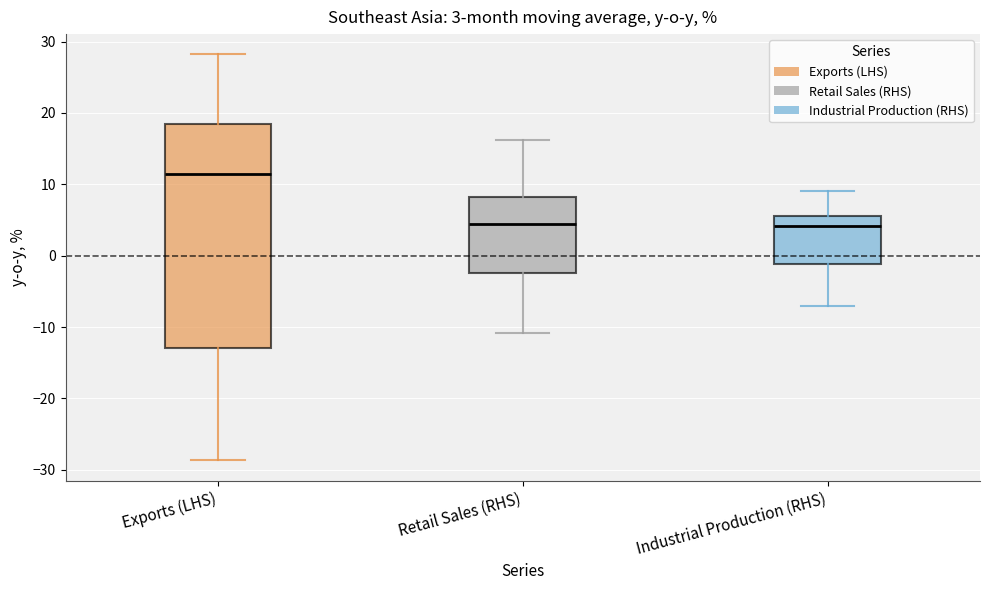

Which box is the tallest, from its lower edge to its upper edge?

Exports (LHS)